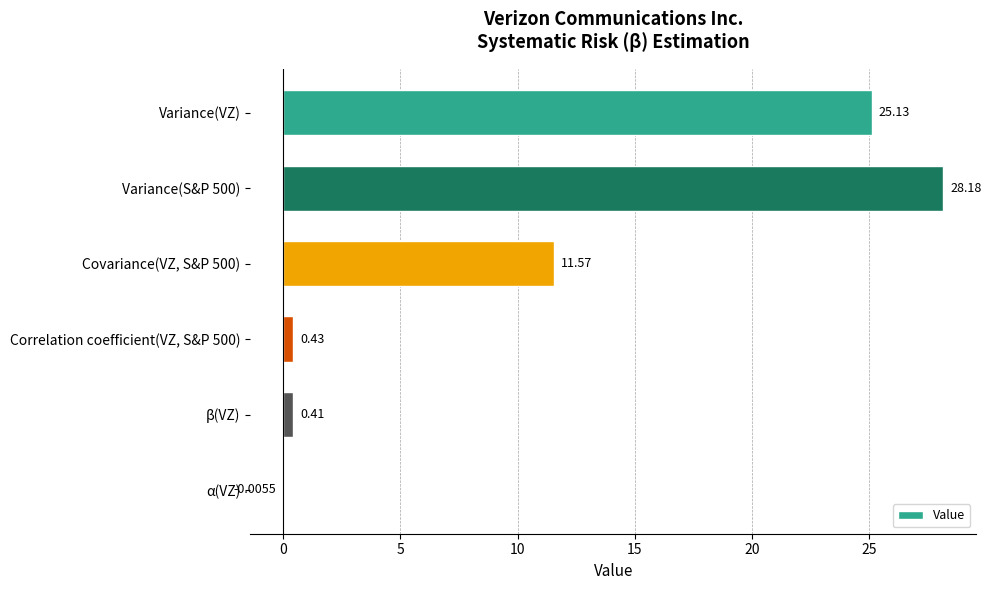

What is the sum of all values?

65.7